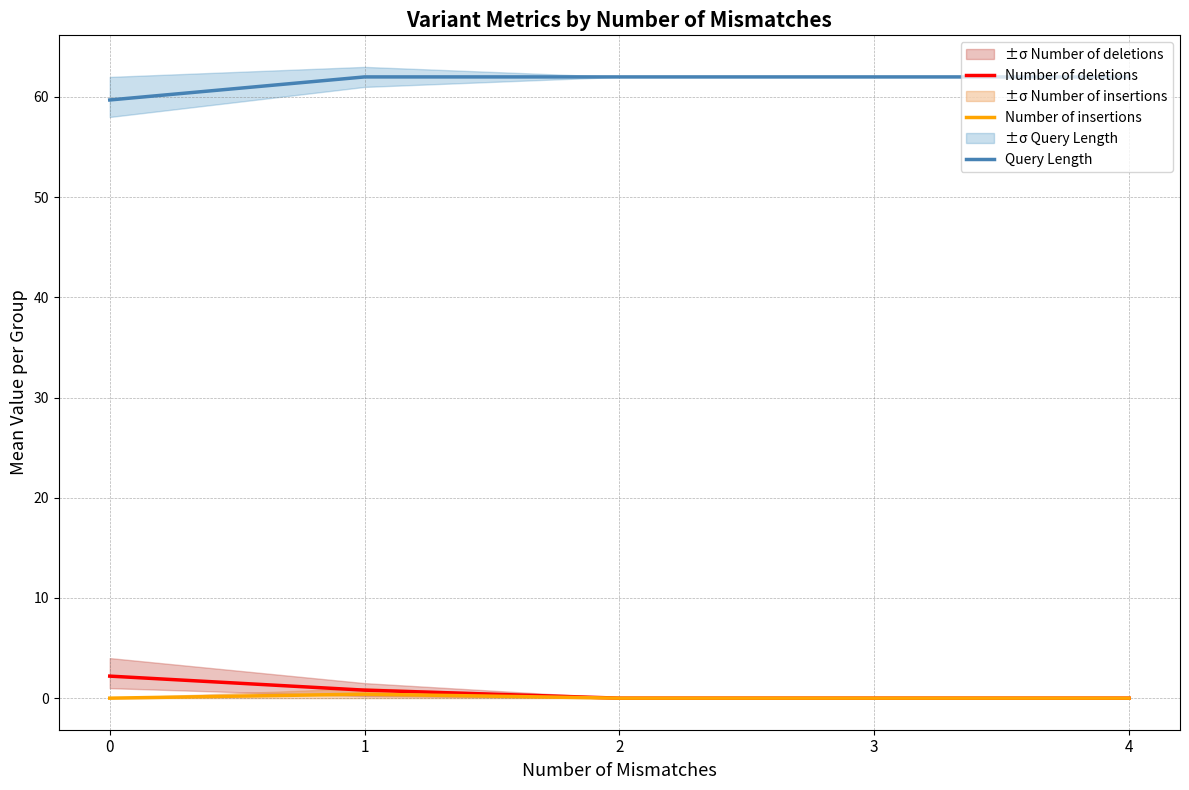

The value of Number of insertions at 3 is 0.0. True or false?

True